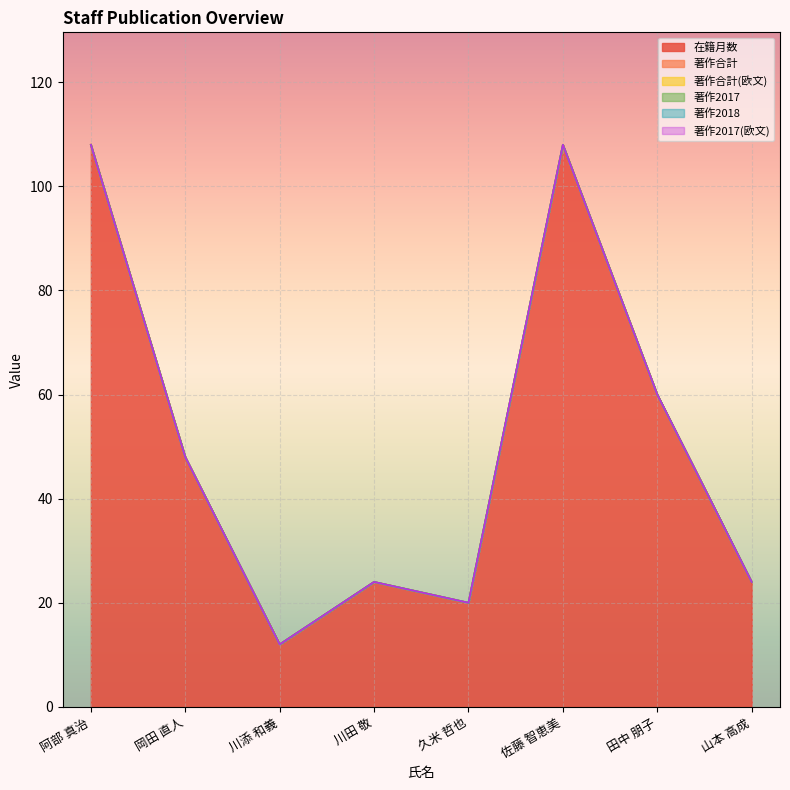

How many lines are shown in the chart?

6